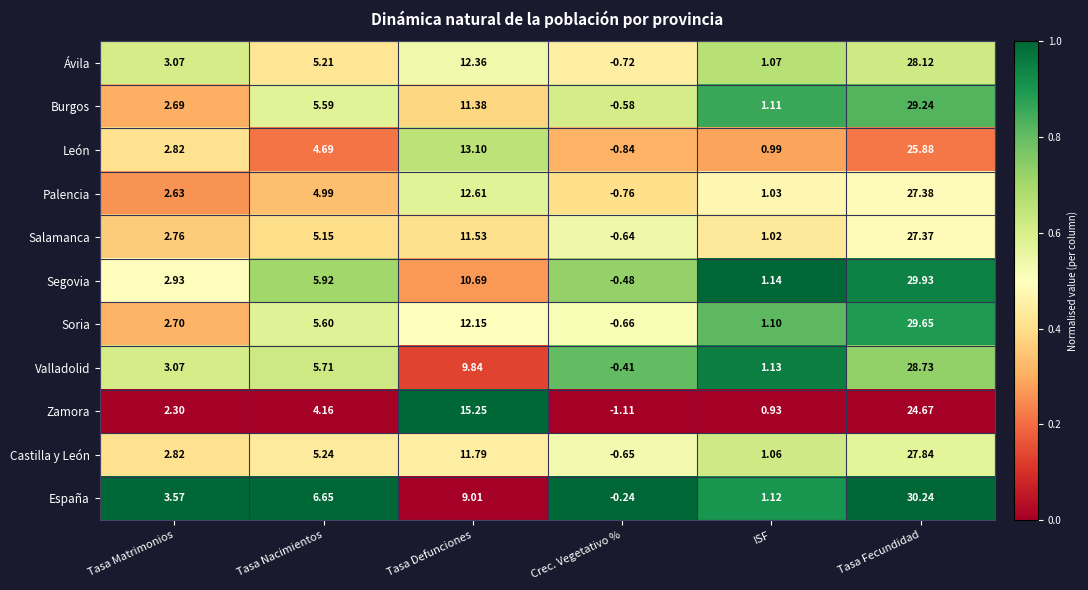

Is the value of Ávila at Crec. Vegetativo % greater than the value of Palencia at ISF?

No